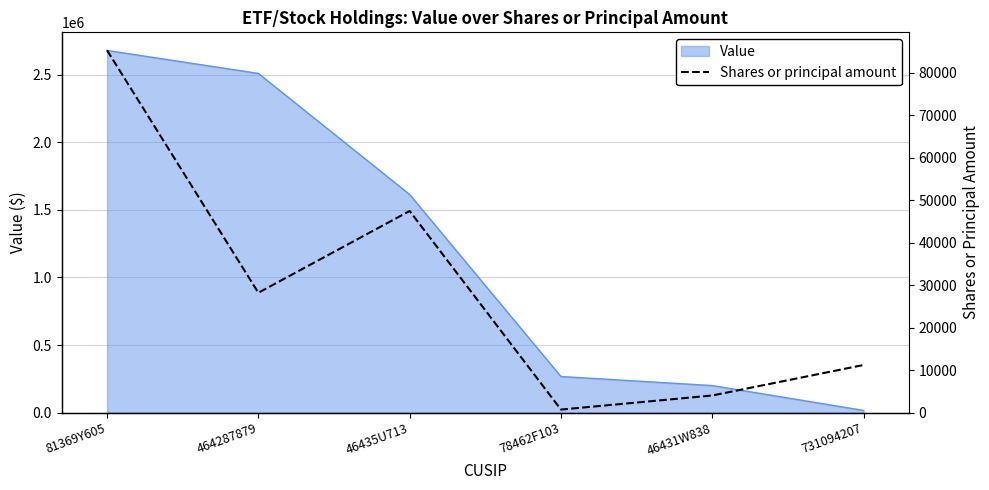

True or false: the data shows 28193 at 464287879.

True